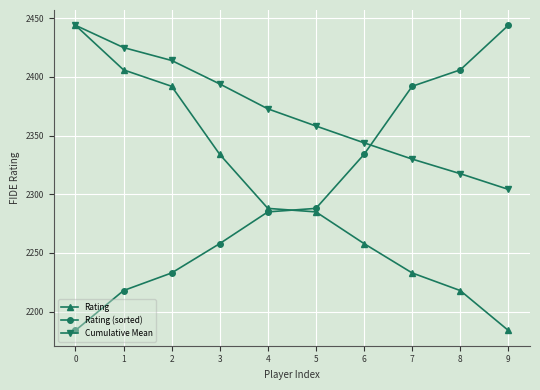

Reading right to left, transcribe all the data shown in this chart.

Rating: 2184.0	2218.0	2233.0	2258.0	2285.0	2288.0	2334.0	2392.0	2406.0	2444.0
Rating (sorted): 2444.0	2406.0	2392.0	2334.0	2288.0	2285.0	2258.0	2233.0	2218.0	2184.0
Cumulative Mean: 2304.2	2317.6	2330.0	2343.9	2358.2	2372.8	2394.0	2414.0	2425.0	2444.0